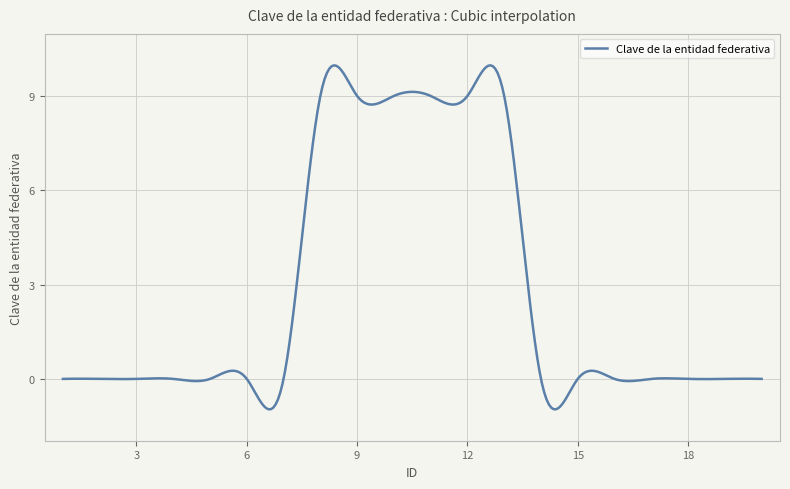

What is the sum of all values?

849.9